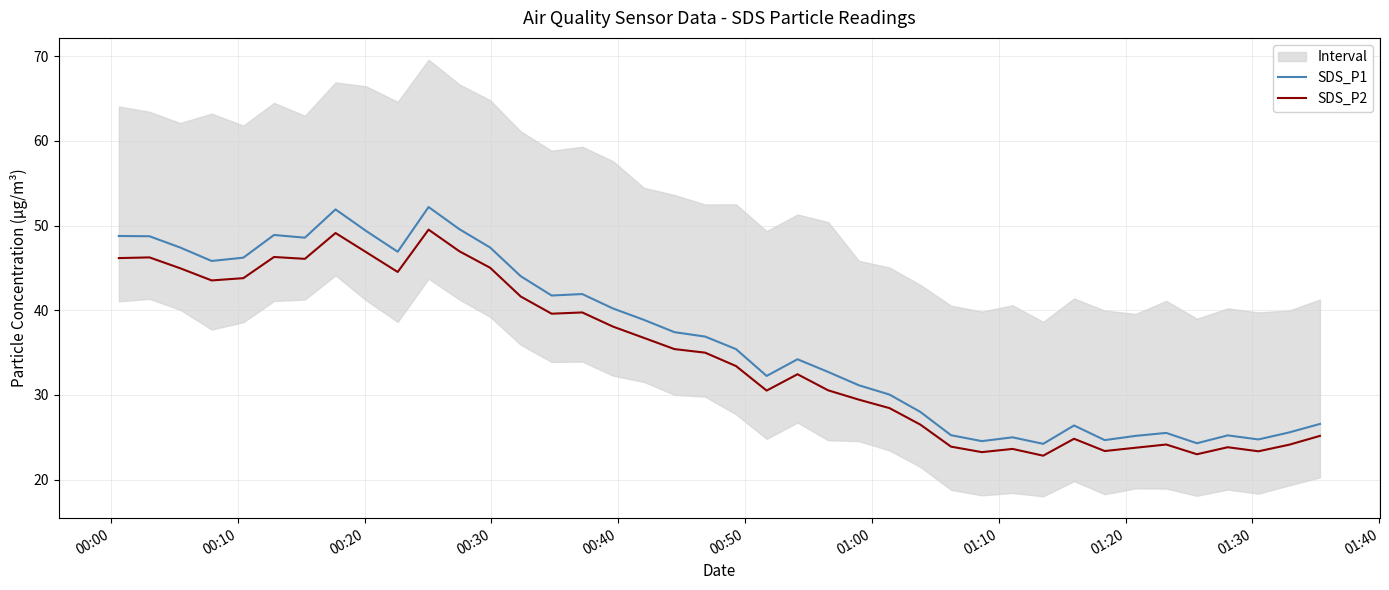

What is the maximum value for SDS_P2?

49.5